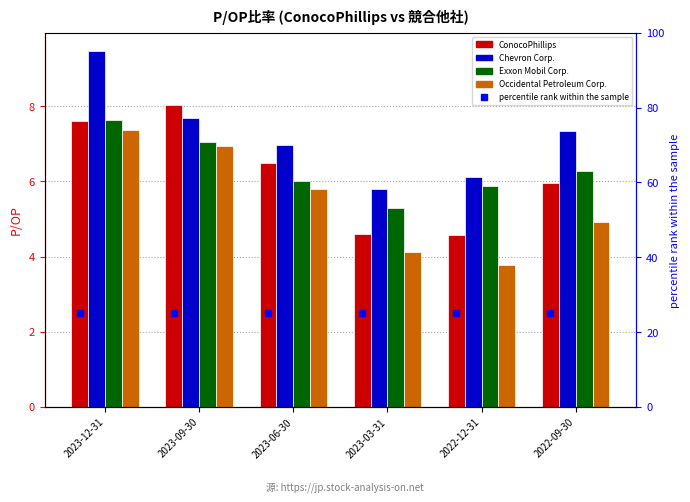

How many data points in Occidental Petroleum Corp. are above 5?

3